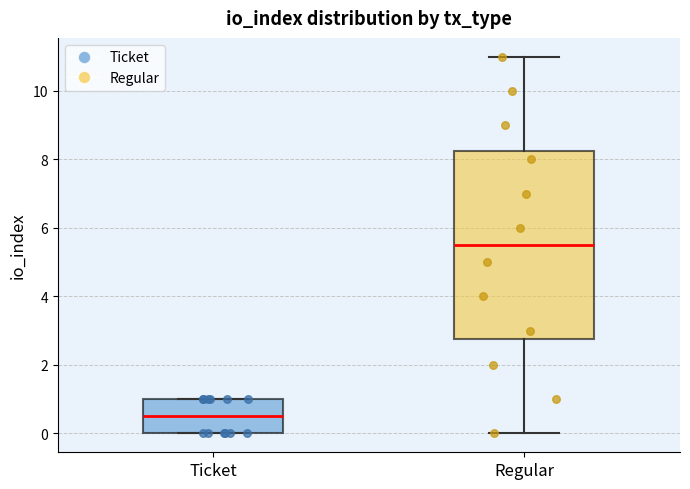

Where is the lower edge of the box for Ticket on the y-axis? The values are not printed on the chart, so give them approximately, as read against the axis.

0.0